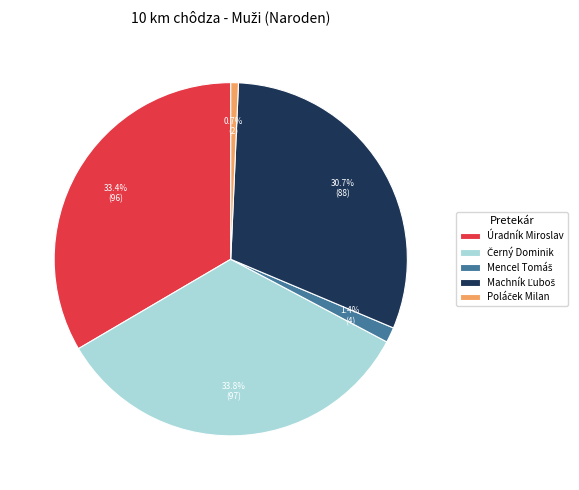

How many segments does this pie chart have?

5